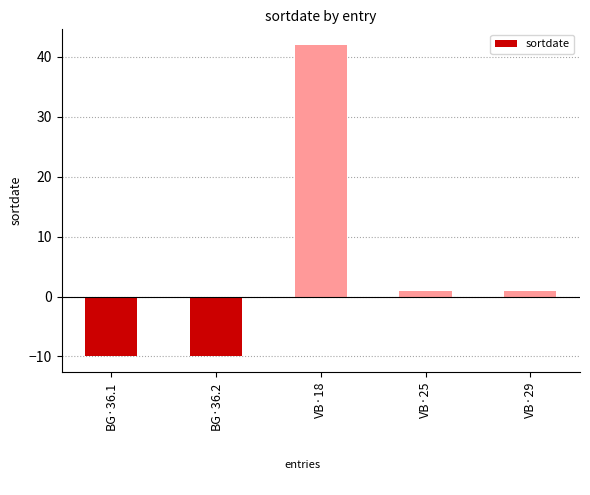

True or false: the data shows 1 at VB·25.

True